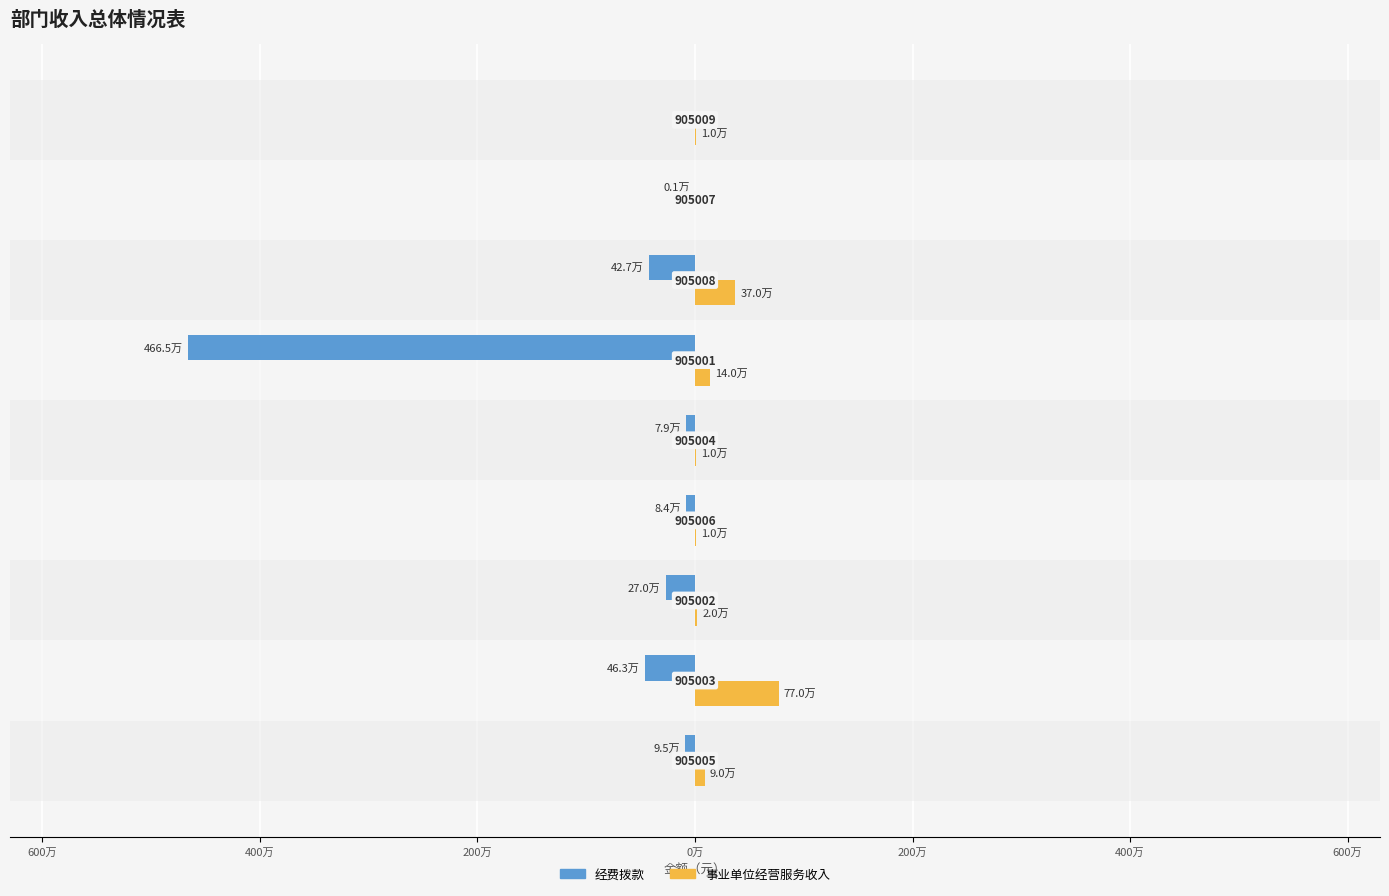

At how many categories does at least one series exceed 138344?

3